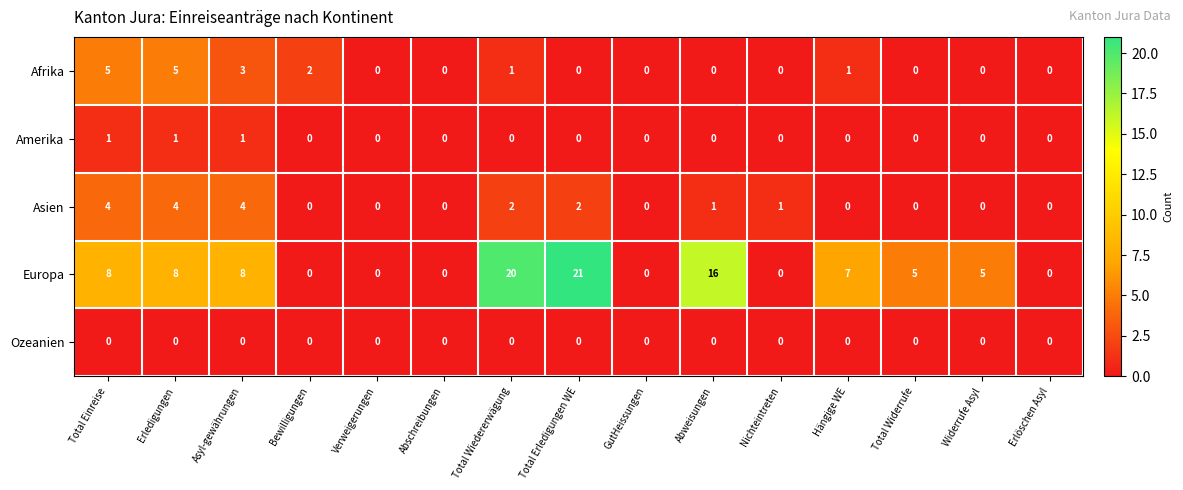

True or false: Asien has a value of -2 at Abschreibungen.

False